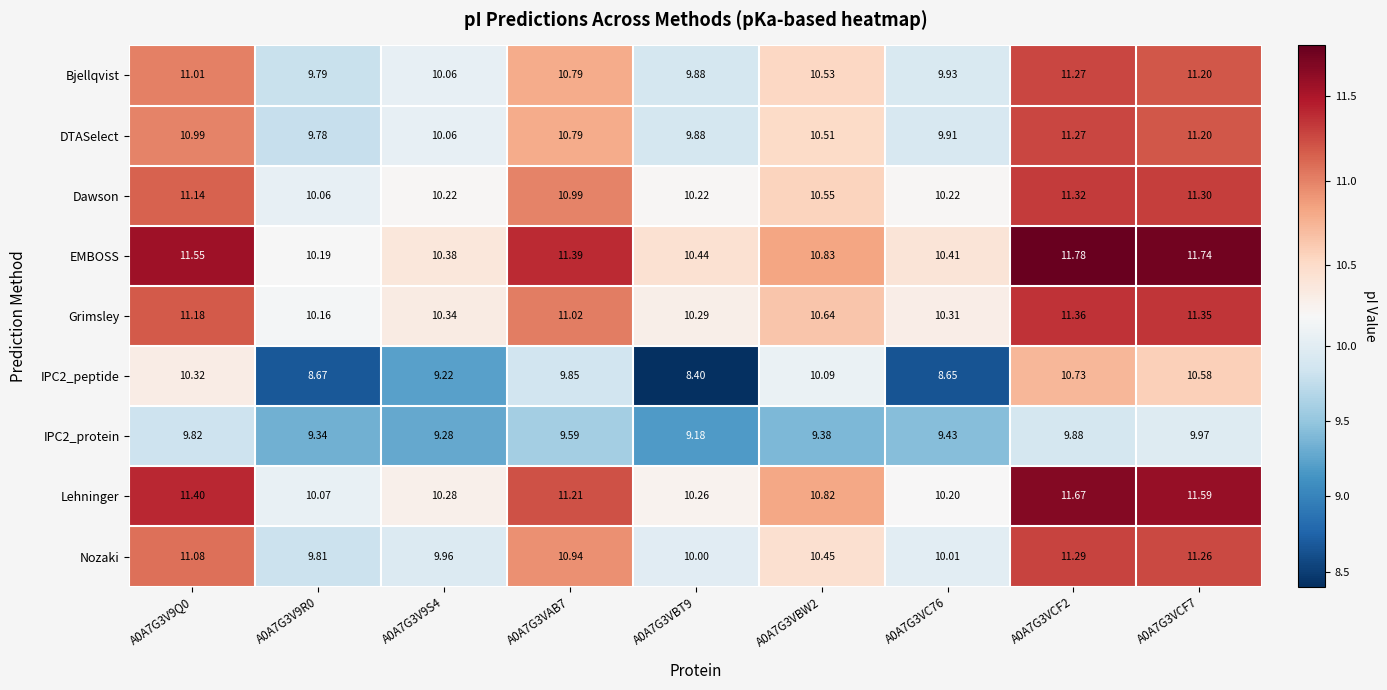

Which series has the largest total across all categories?

EMBOSS